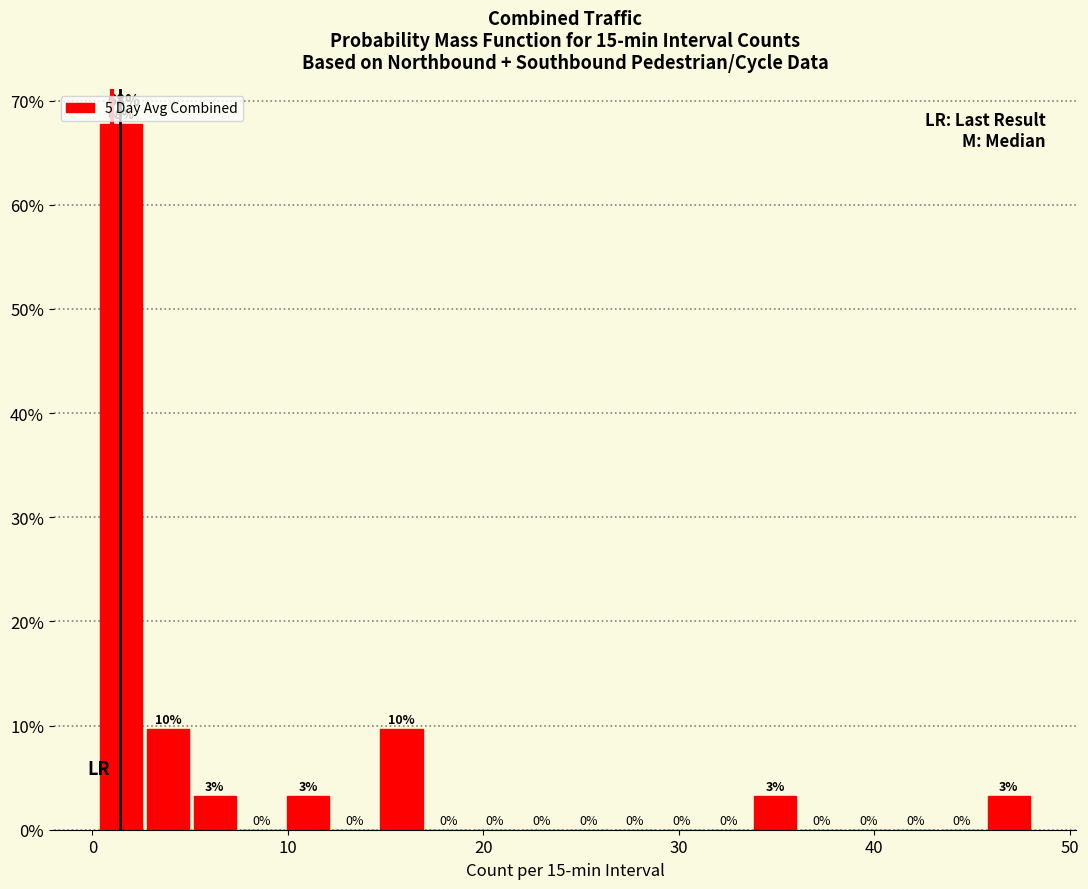

Read against the x-axis, roughly where is the centre of the tallest bar?

1